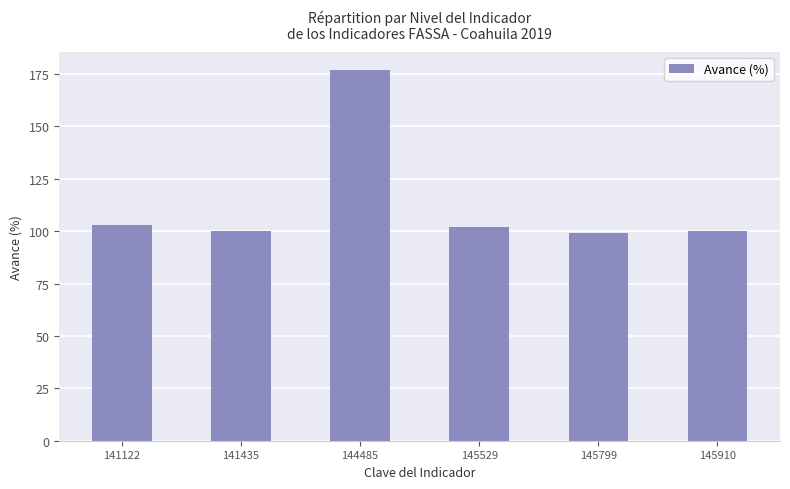

At which category does the chart reach its peak across all series?

144485